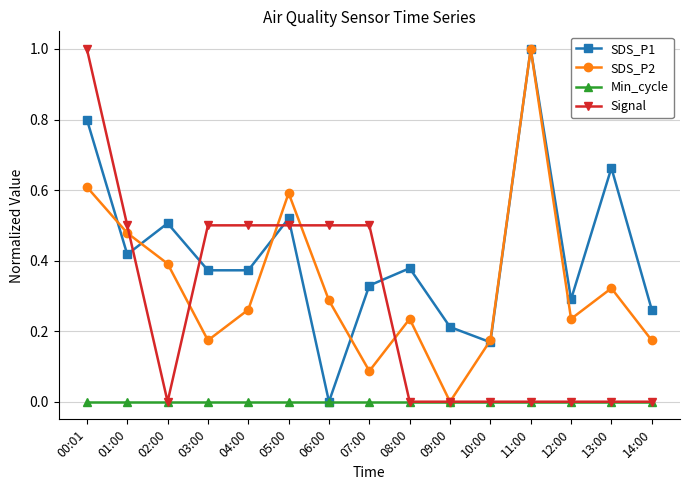

Which series ends up on top after the final intersection of SDS_P1 and Signal?

SDS_P1